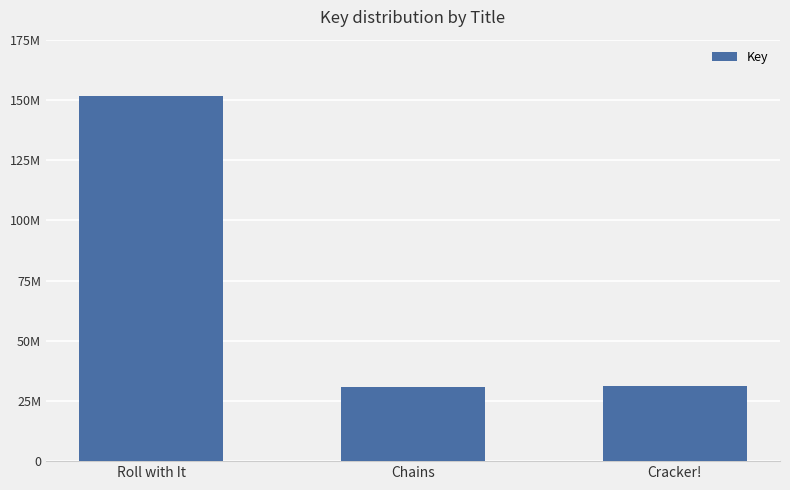

Does the chart contain any negative values?

No